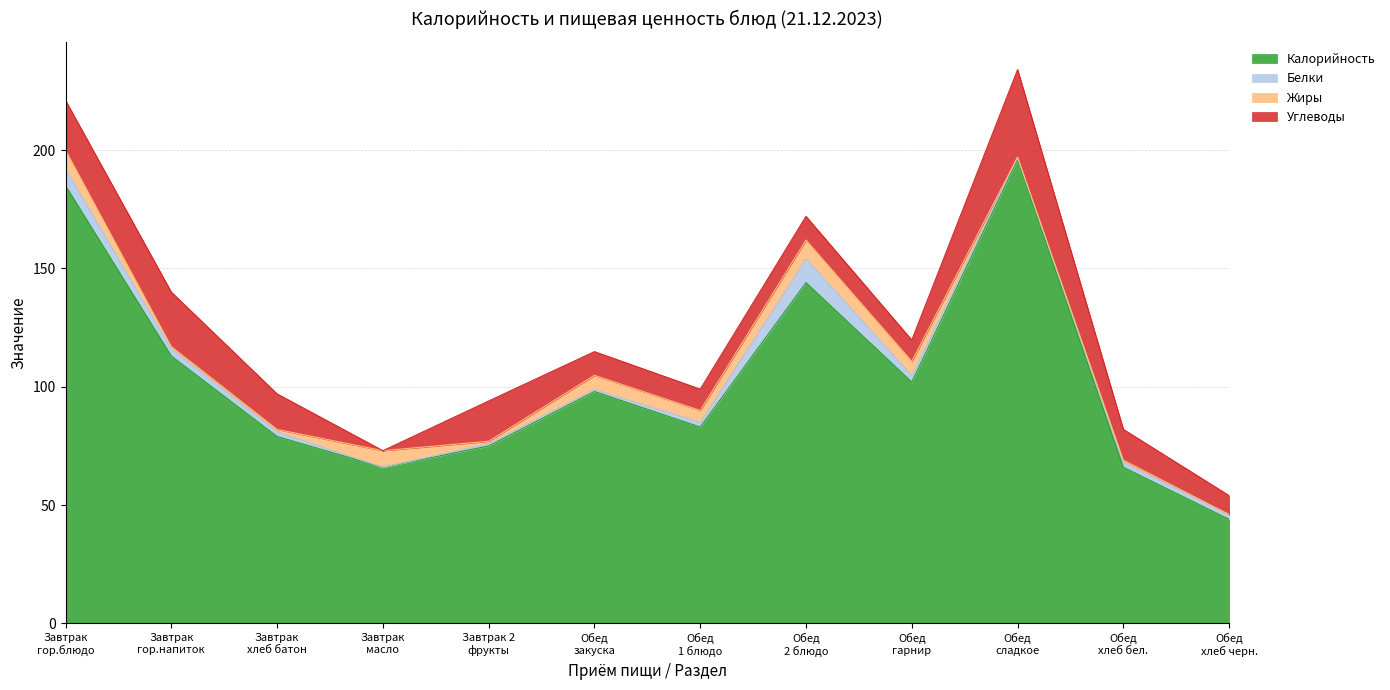

The value of Углеводы at Завтрак
масло is 11.2. True or false?

False